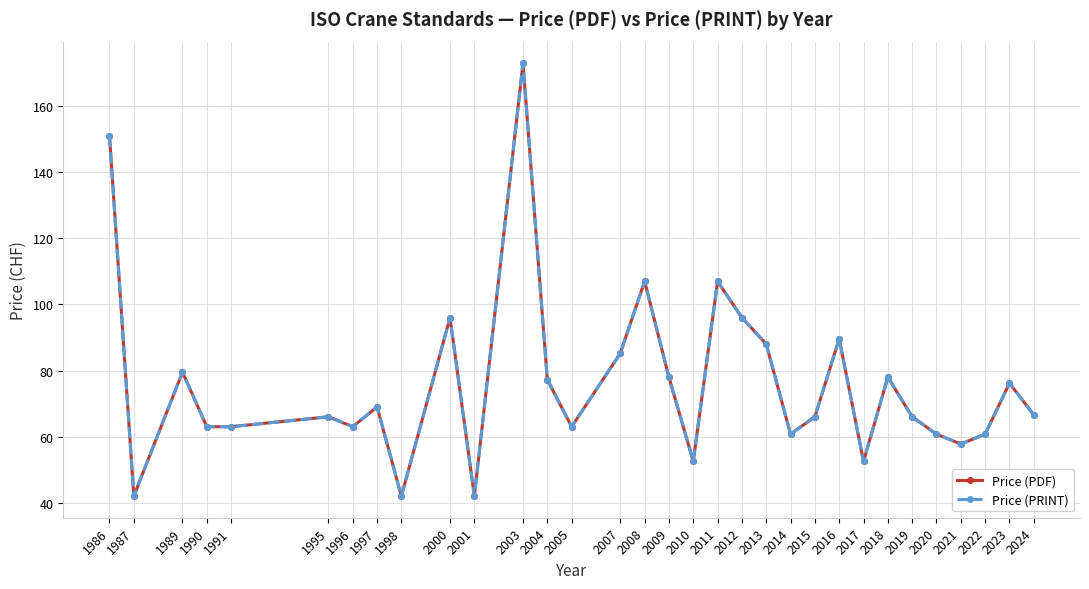

Does the chart have visible grid lines?

Yes